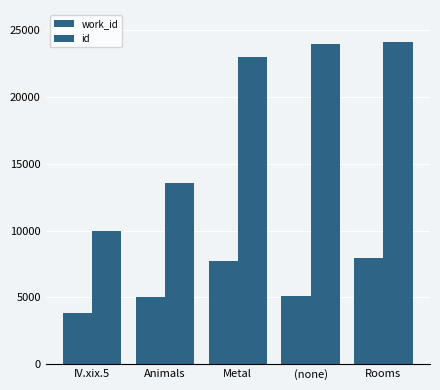

True or false: work_id has a value of 7122 at (none).

False